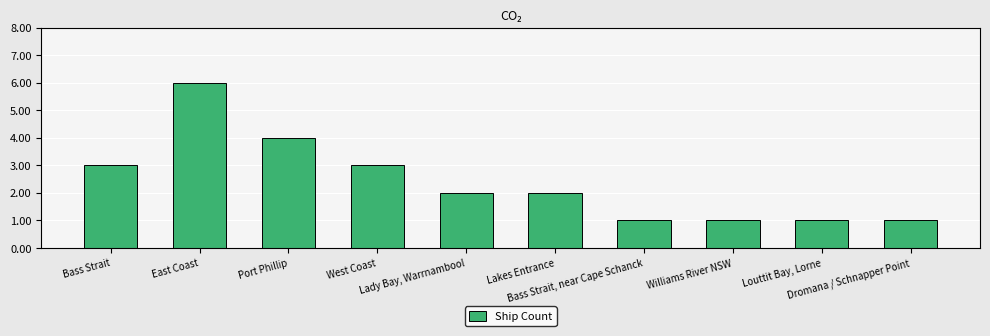

Which has a higher value, Port Phillip or Bass Strait?

Port Phillip